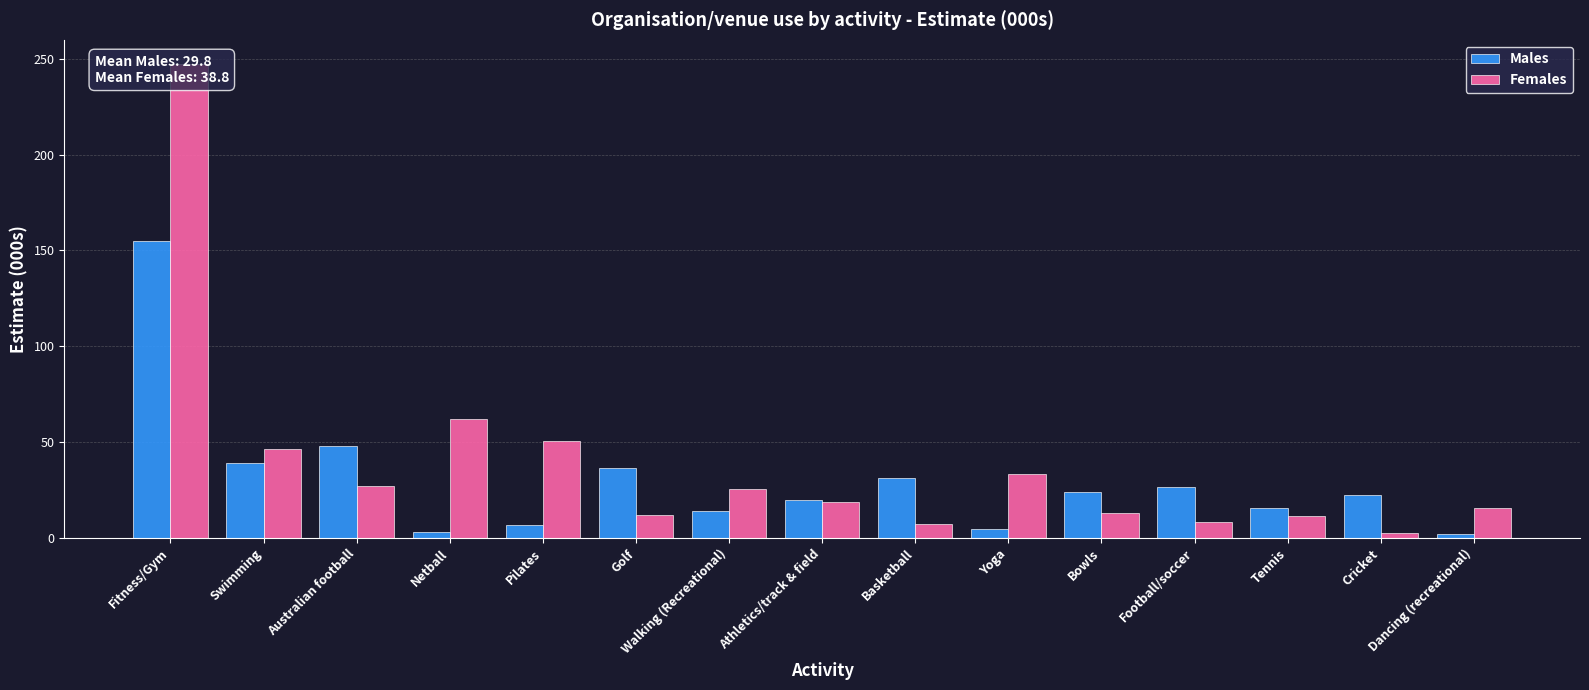

True or false: Females has a value of 8.3 at Football/soccer.

True